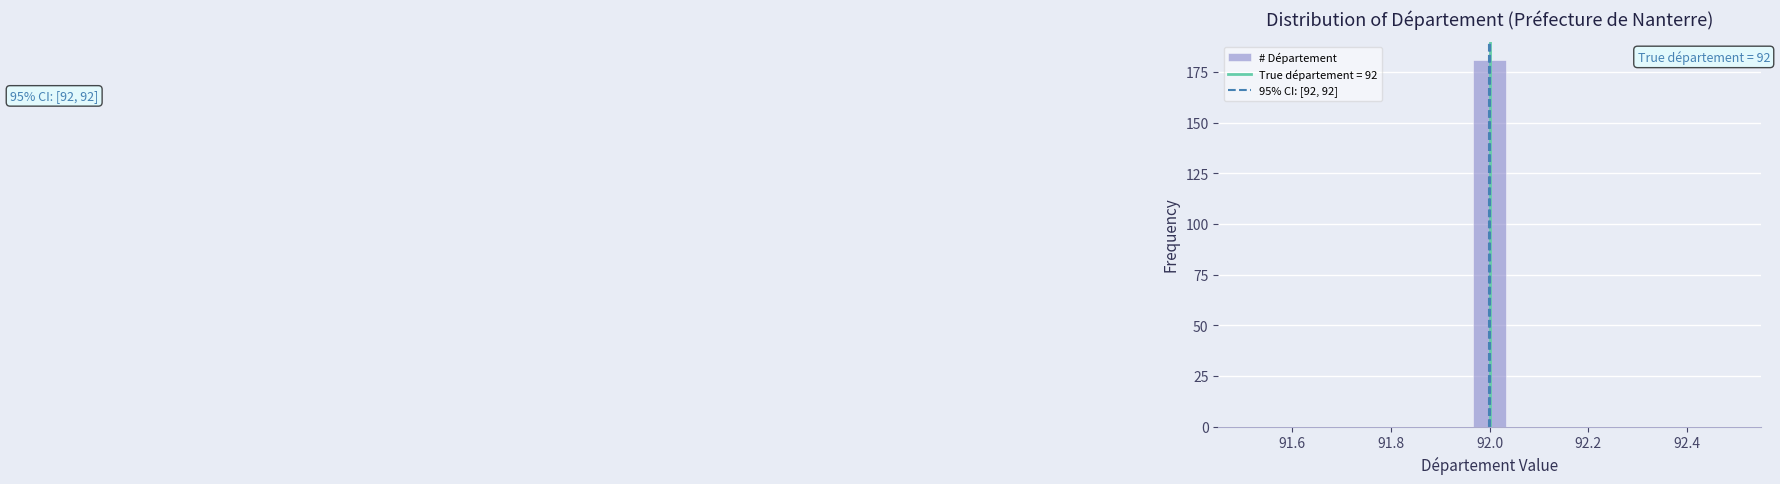

Around what value on the x-axis is the tallest bar? Give the approximate position of its centre, as read against the axis.

92.00